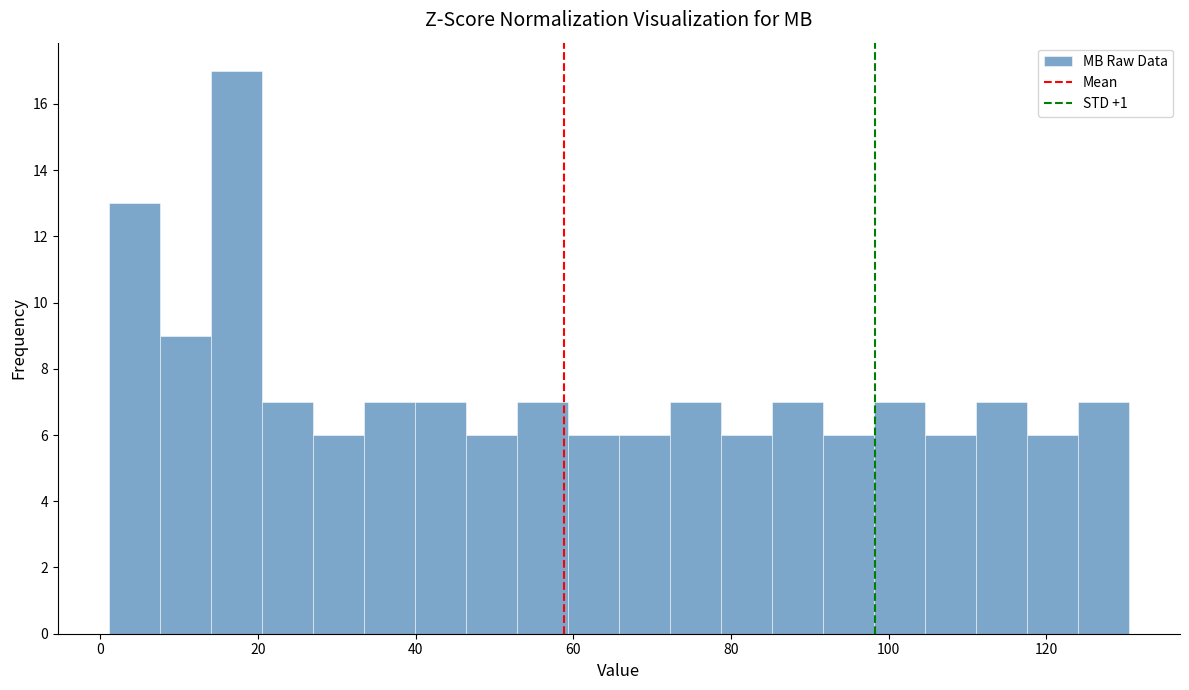

Around what value on the x-axis is the tallest bar? Give the approximate position of its centre, as read against the axis.

18